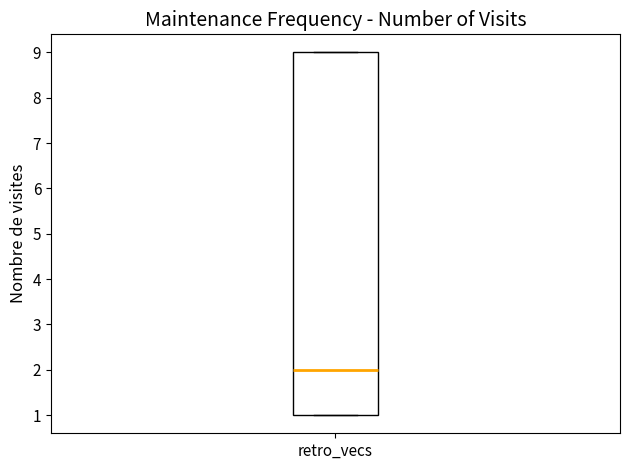

Where is the upper edge of the box for retro_vecs on the y-axis? The values are not printed on the chart, so give them approximately, as read against the axis.

9